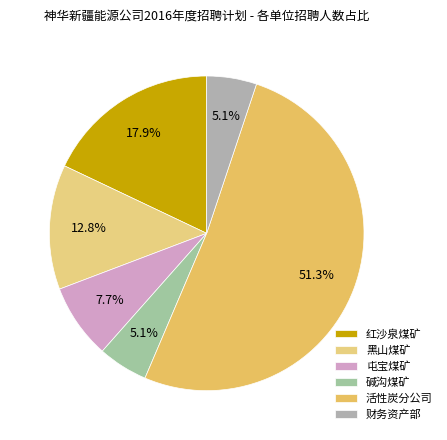

True or false: 财务资产部 accounts for 13% of the total.

False